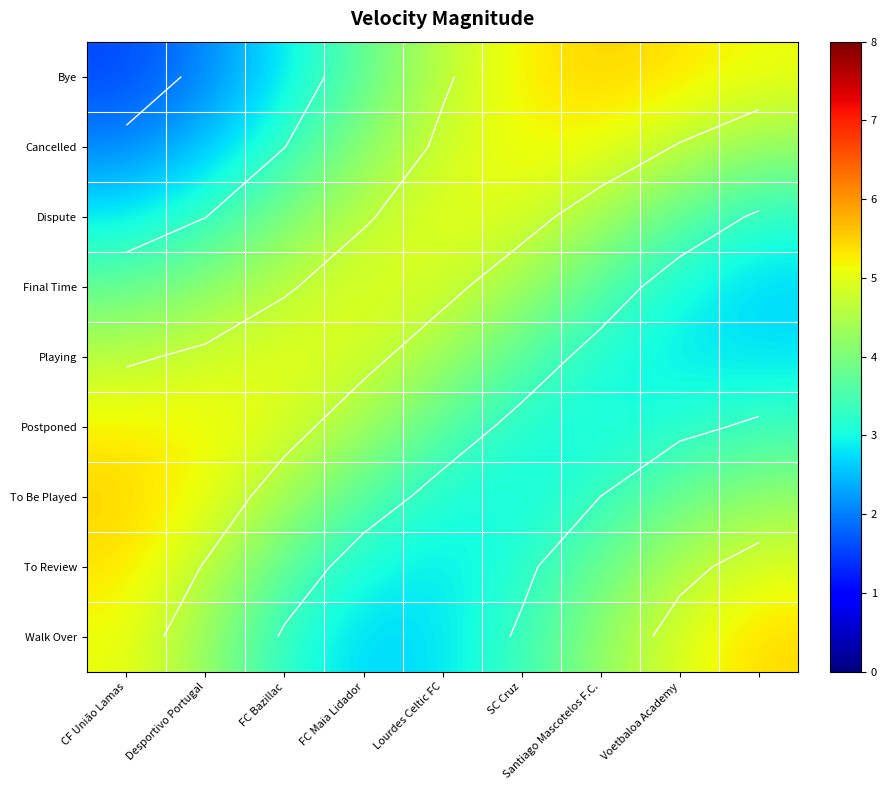

Between Lourdes Celtic FC and Voetbaloa Academy, which series saw the biggest shift?

Walk Over